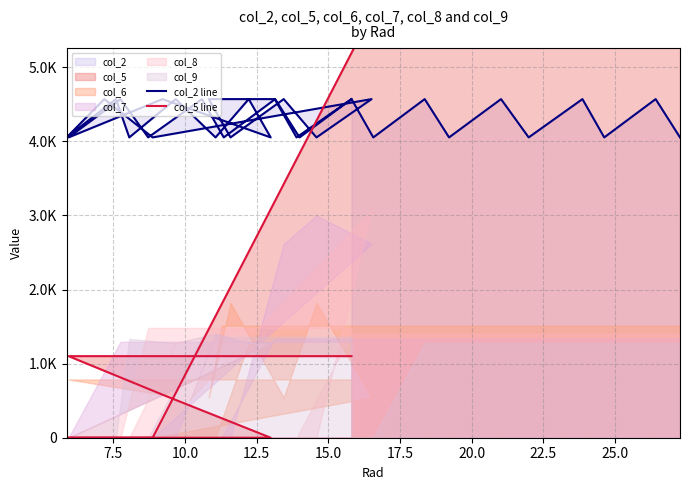

True or false: col_5 line has more than 1 interior local peaks.

False